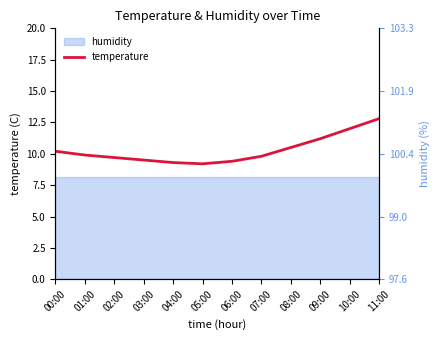

Which label corresponds to the smallest value in the chart?

05:00